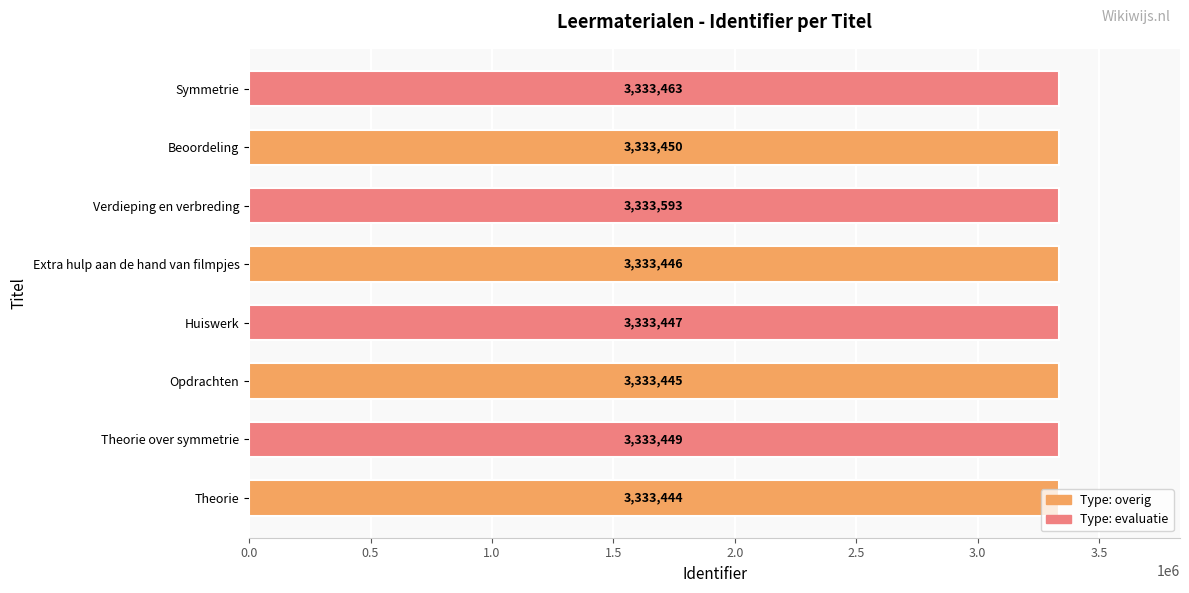

What is the difference between the maximum and minimum values?

149